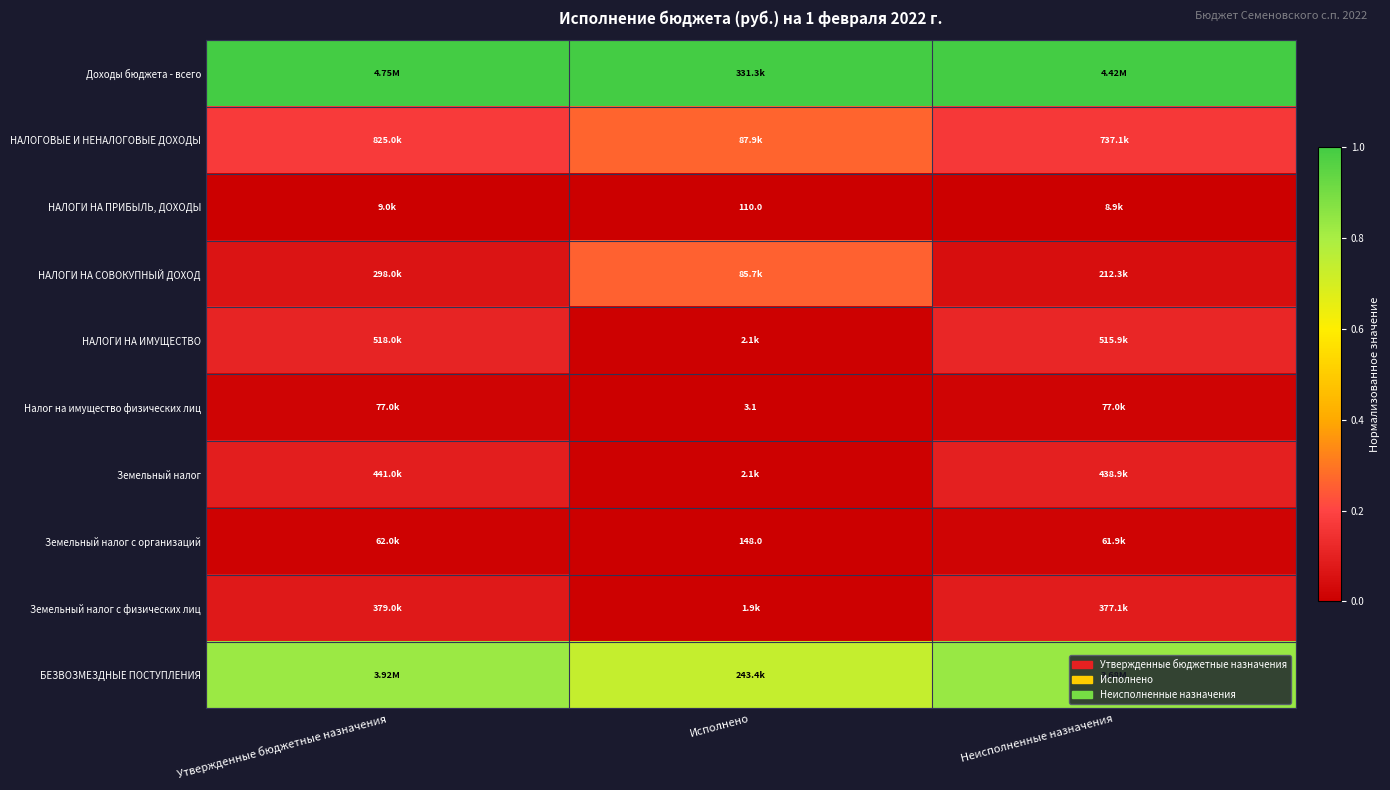

Which series has the largest total across all categories?

Доходы бюджета - всего